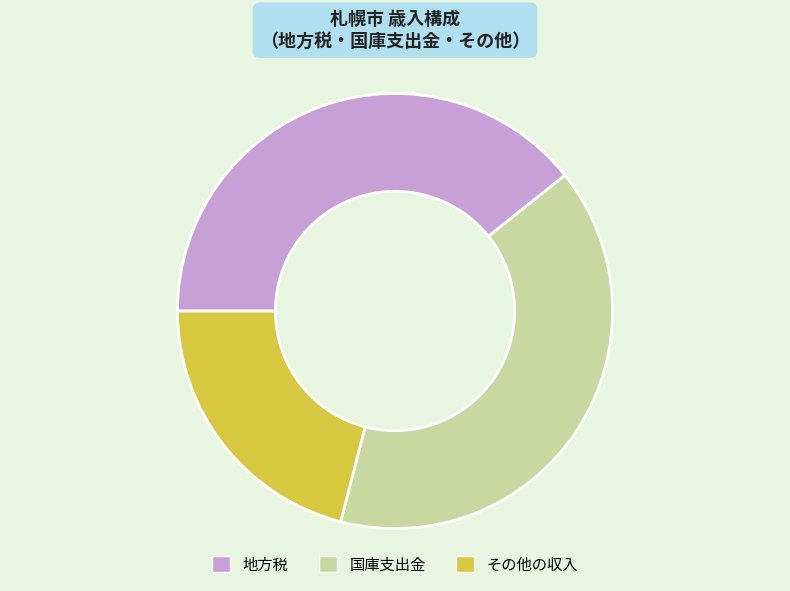

Is the sum of その他の収入 and 地方税 greater than half?

Yes